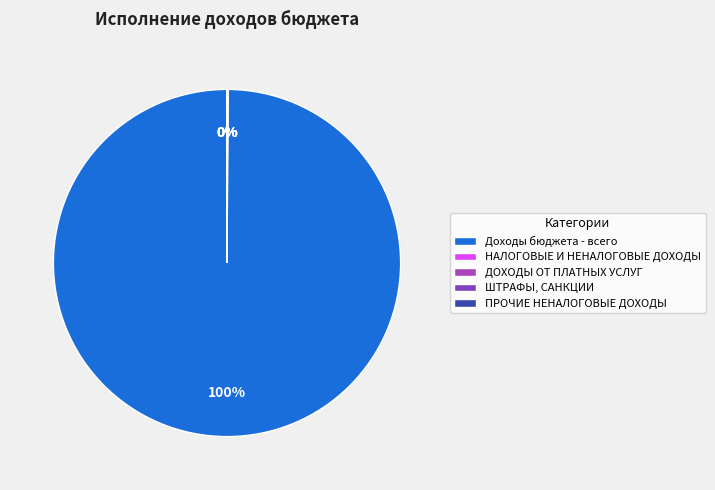

To the nearest percent, what portion does Доходы бюджета - всего represent?

100%